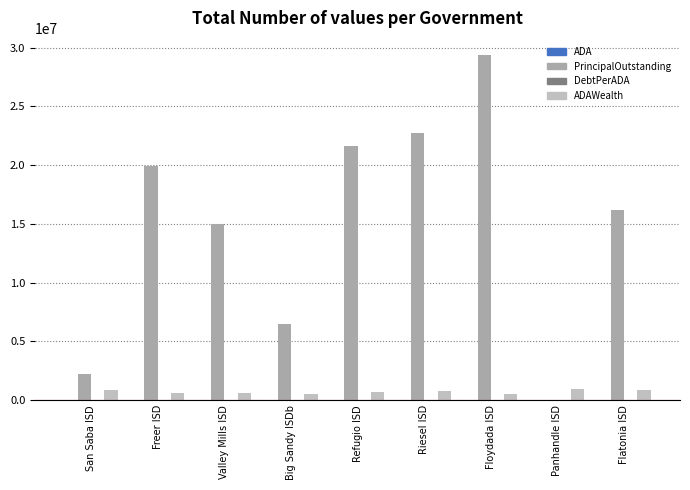

Are the bars horizontal?

No